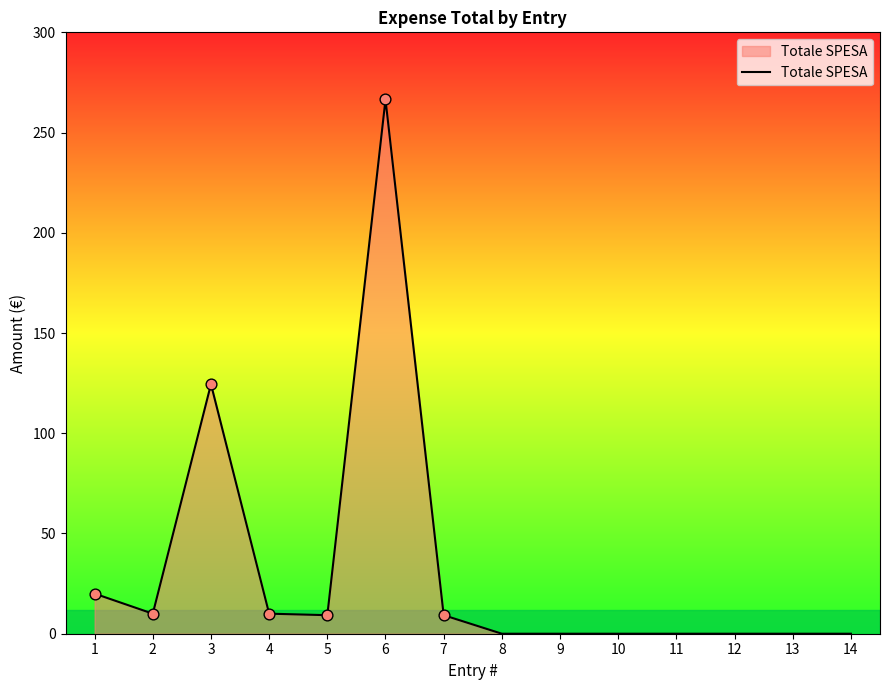

Between 13 and 2, which is larger?

2